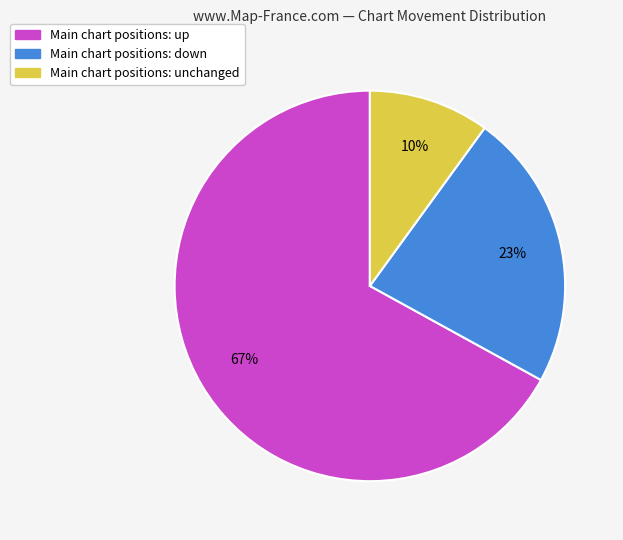

Is there a majority slice in this chart?

Yes